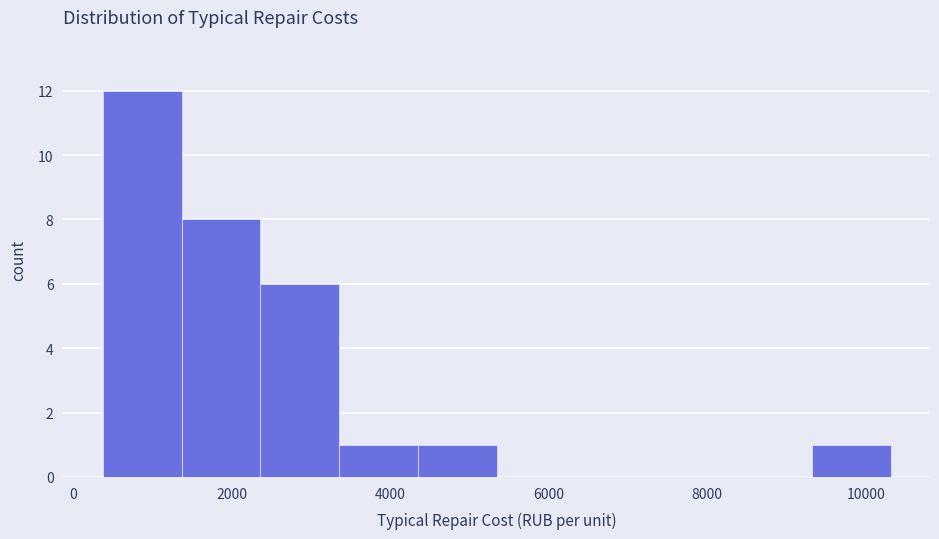

Reading left to right, transcribe this chart: for each bar, give the range it covers on the x-axis and its height. Neither the bar edges nor the heights are printed on the chart, so give them approximately, as read against the axes.

400 to 1400: 12
1400 to 2400: 8
2400 to 3400: 6
3400 to 4400: 1
4400 to 5400: 1
5400 to 6400: 0
6400 to 7400: 0
7400 to 8400: 0
8400 to 9400: 0
9400 to 10400: 1